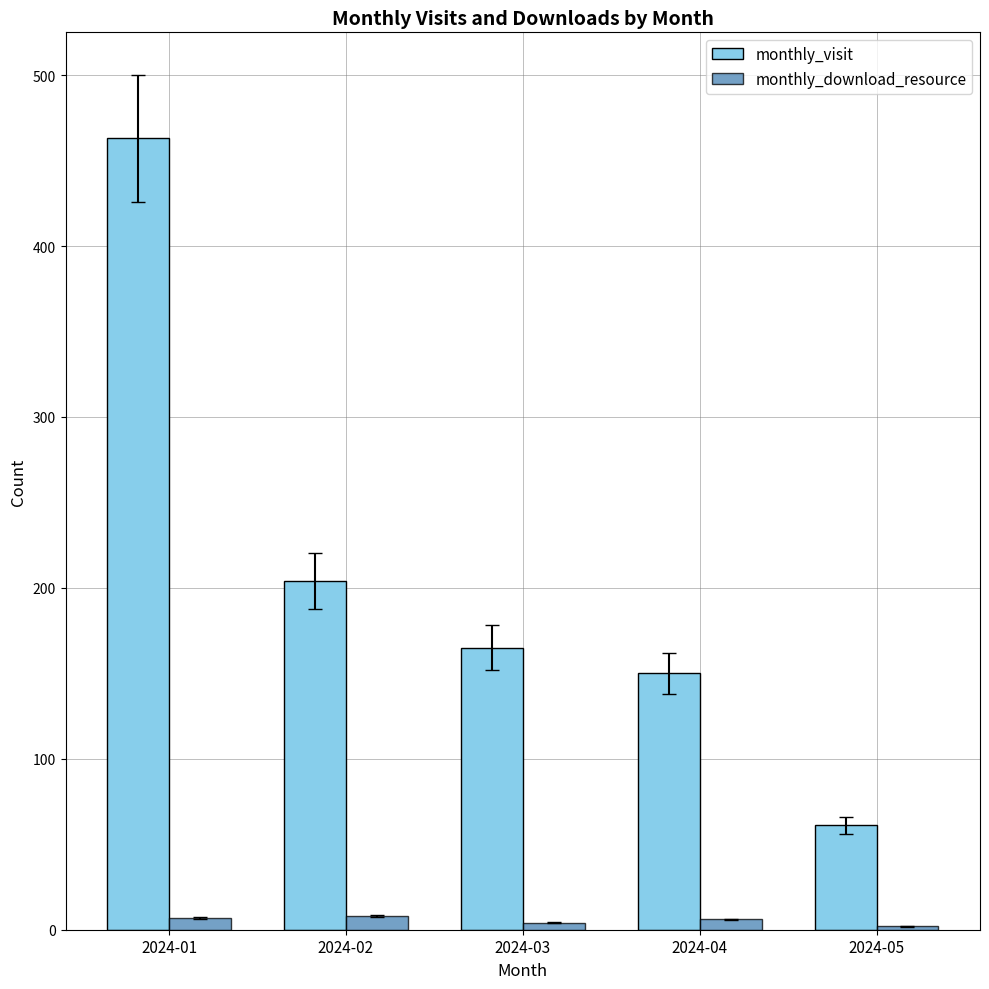

Which series has the largest range (max minus min)?

monthly_visit